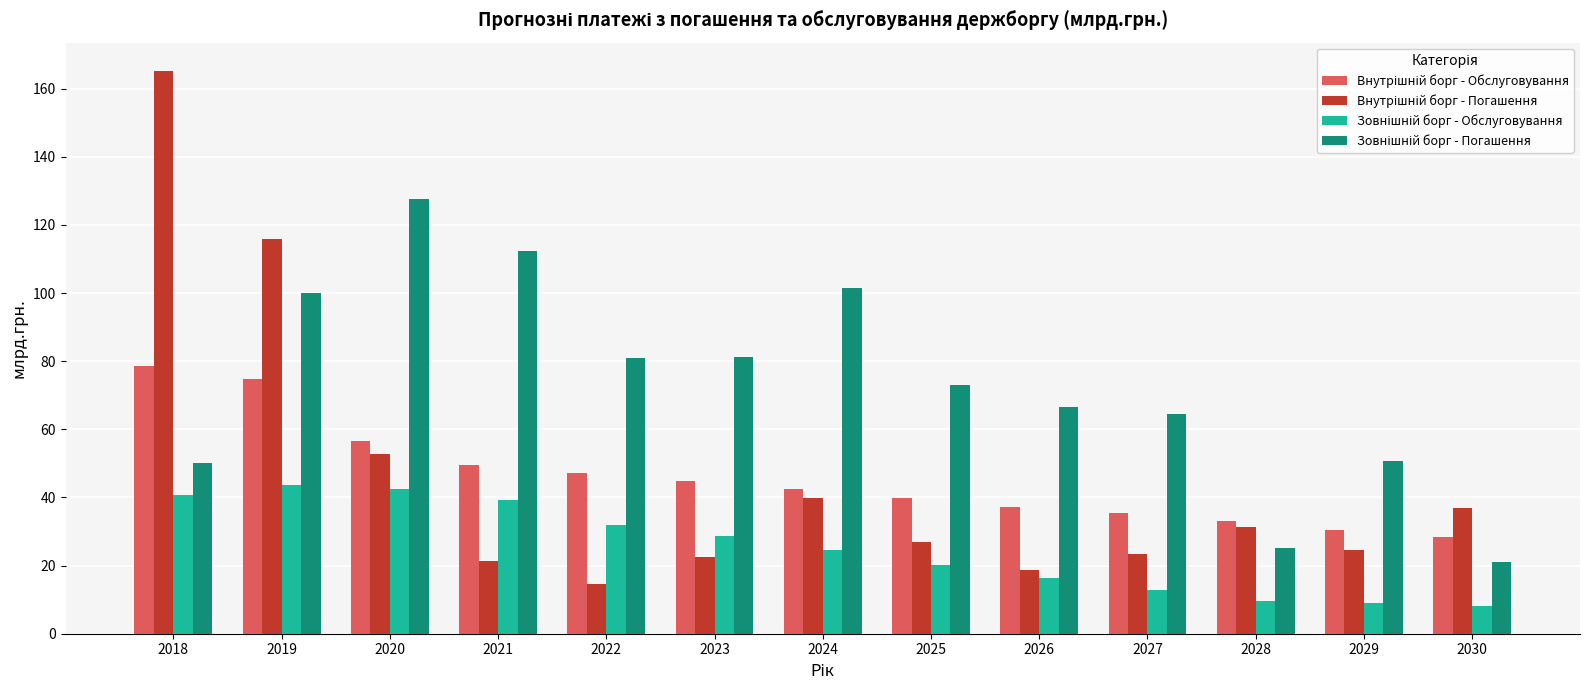

What is the smallest value displayed?

8.0